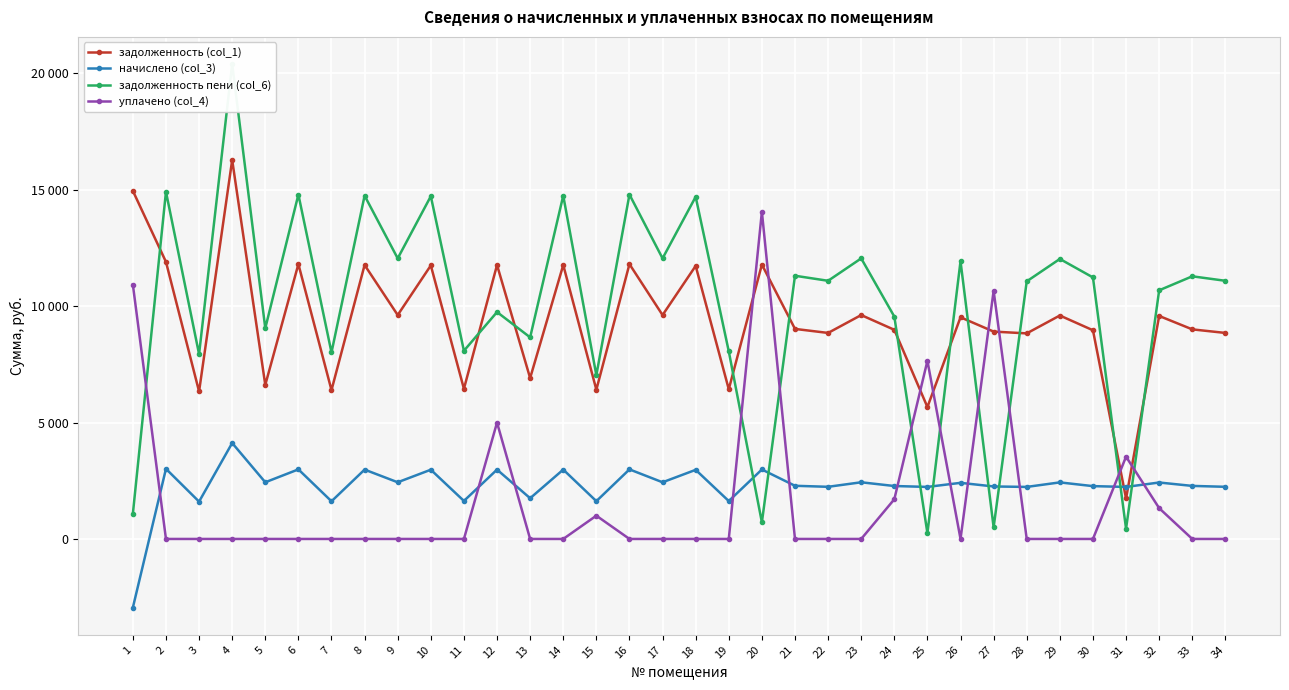

How many lines are shown in the chart?

4